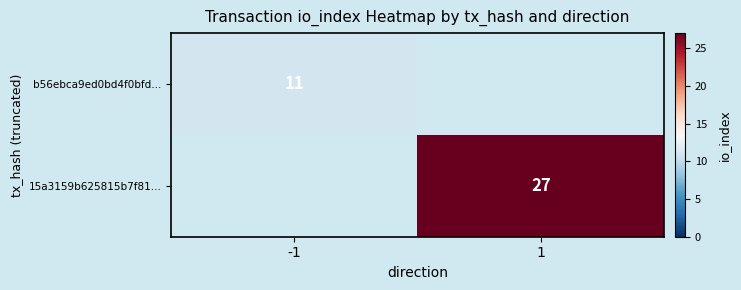

At how many categories does at least one series exceed 23?

1